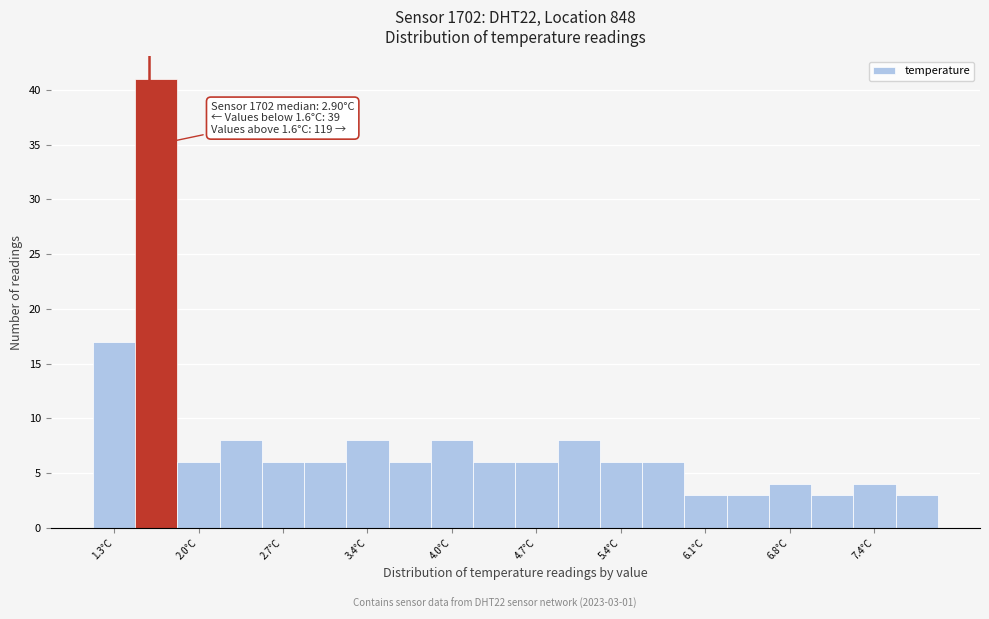

Read against the x-axis, roughly where is the centre of the tallest bar?

1.7